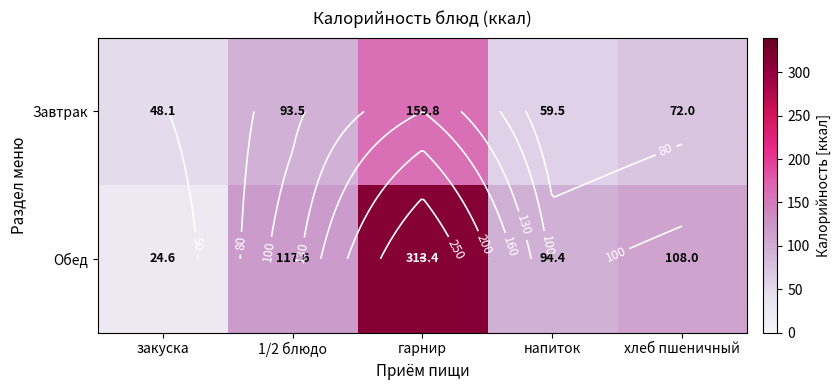

What value does the Завтрак series have at закуска?

48.1